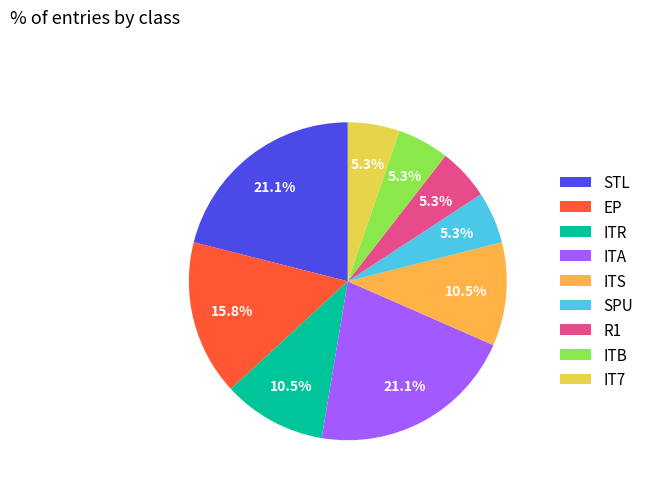

Is there any slice that represents more than half of the pie?

No